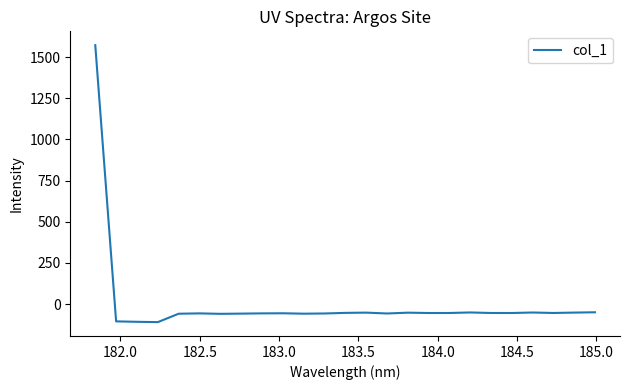

Does the chart have visible grid lines?

No